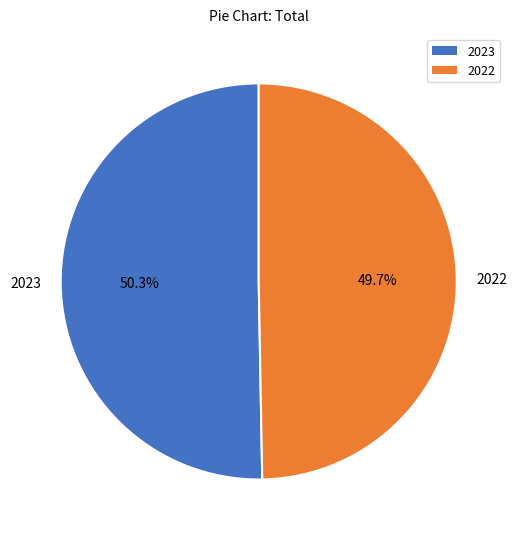

Between 2023 and 2022, which is larger?

2023